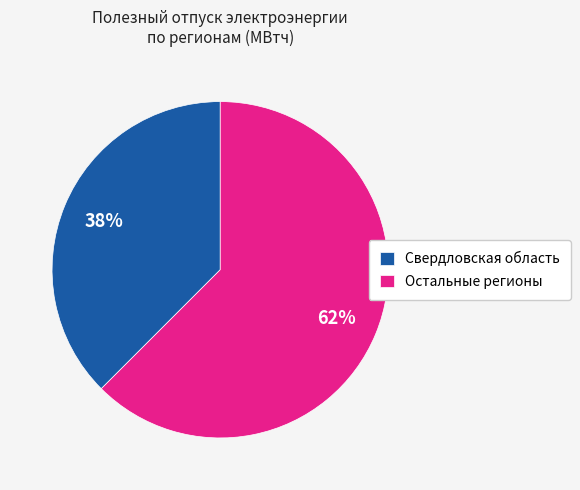

Approximately how many times larger is the value at Свердловская область compared to Остальные регионы?

0.6